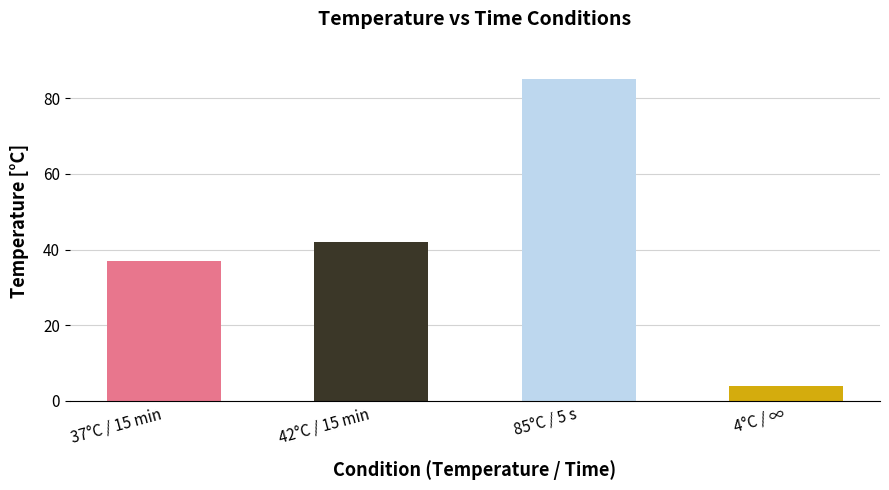

At which label is the value closest to 44?

42°C / 15 min